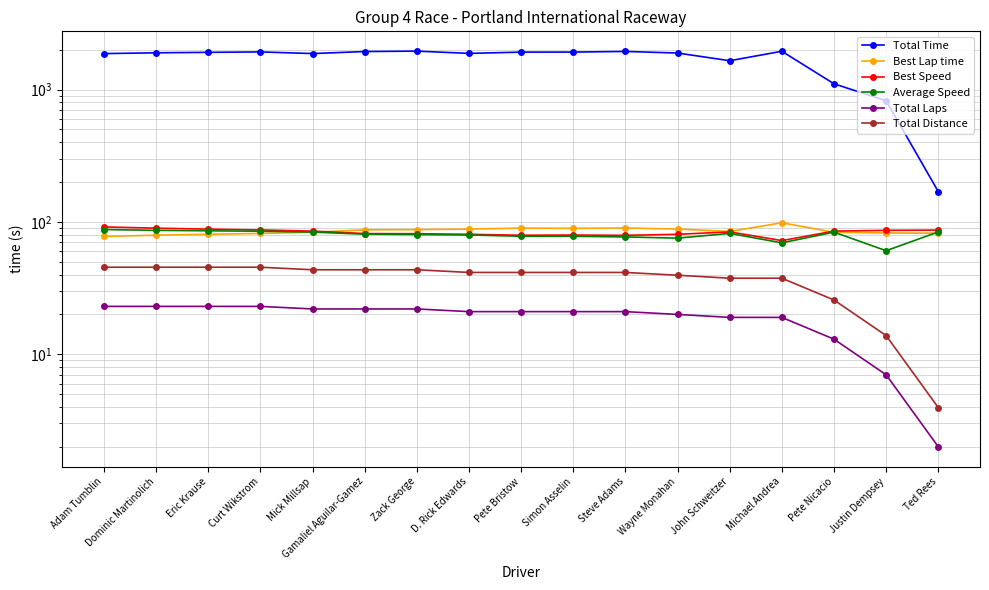

True or false: Total Laps and Best Speed intersect in this chart.

False